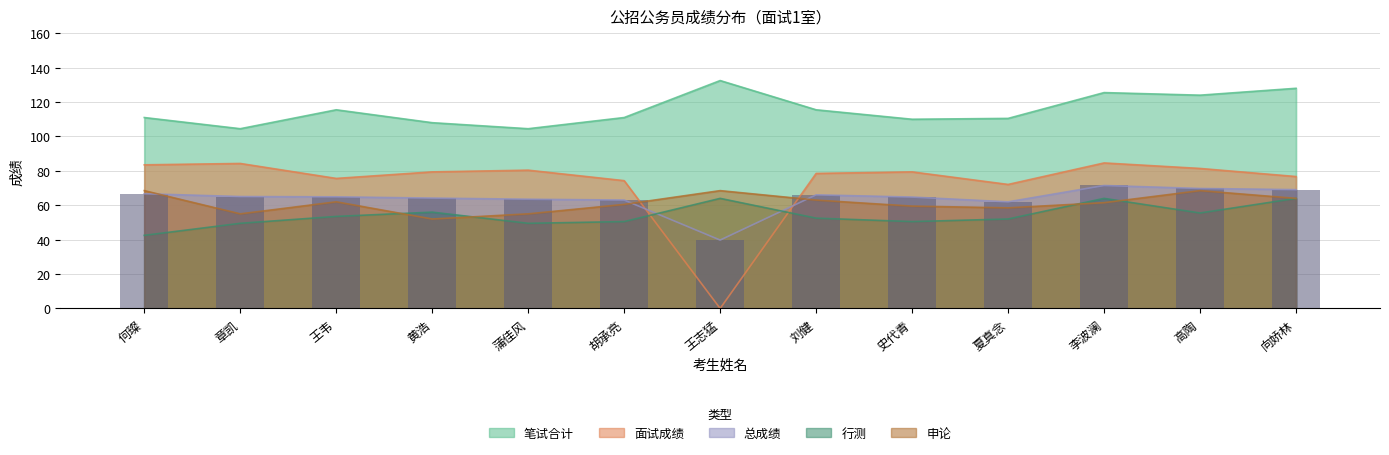

Reading left to right, transcribe all the data shown in this chart.

面试成绩: 83.5	84.3	75.6	79.4	80.4	74.3	0.0	78.5	79.4	72.1	84.6	81.4	76.7
笔试合计: 111.0	104.5	115.5	108.0	104.5	111.0	132.5	115.5	110.0	110.5	125.5	124.0	128.0
行测: 42.5	49.5	53.5	56.0	49.5	50.5	64.0	52.5	50.5	52.0	64.0	55.5	64.0
申论: 68.5	55.0	62.0	52.0	55.0	60.5	68.5	63.0	59.5	58.5	61.5	68.5	64.0
总成绩: 66.7	65.1	64.9	64.2	63.5	63.0	39.8	66.0	64.8	62.0	71.5	69.8	69.1